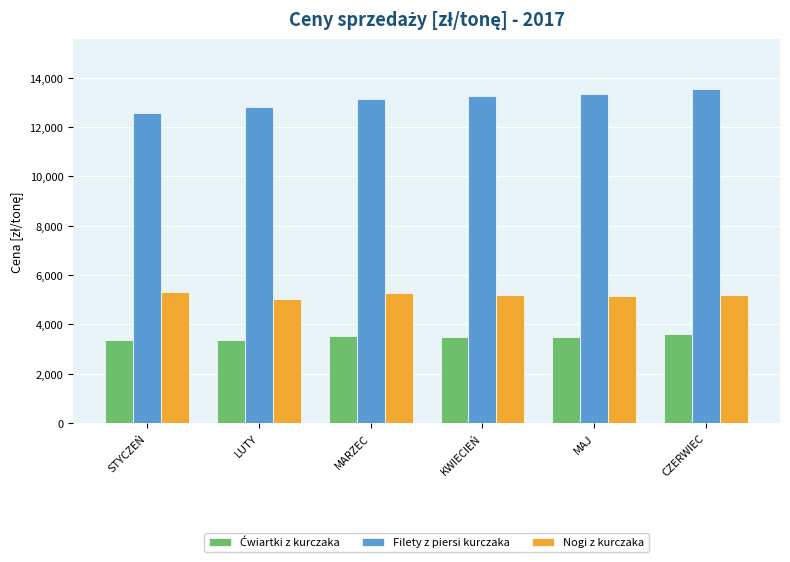

What is the difference between the maximum and second lowest values in the Nogi z kurczaka series?

149.3